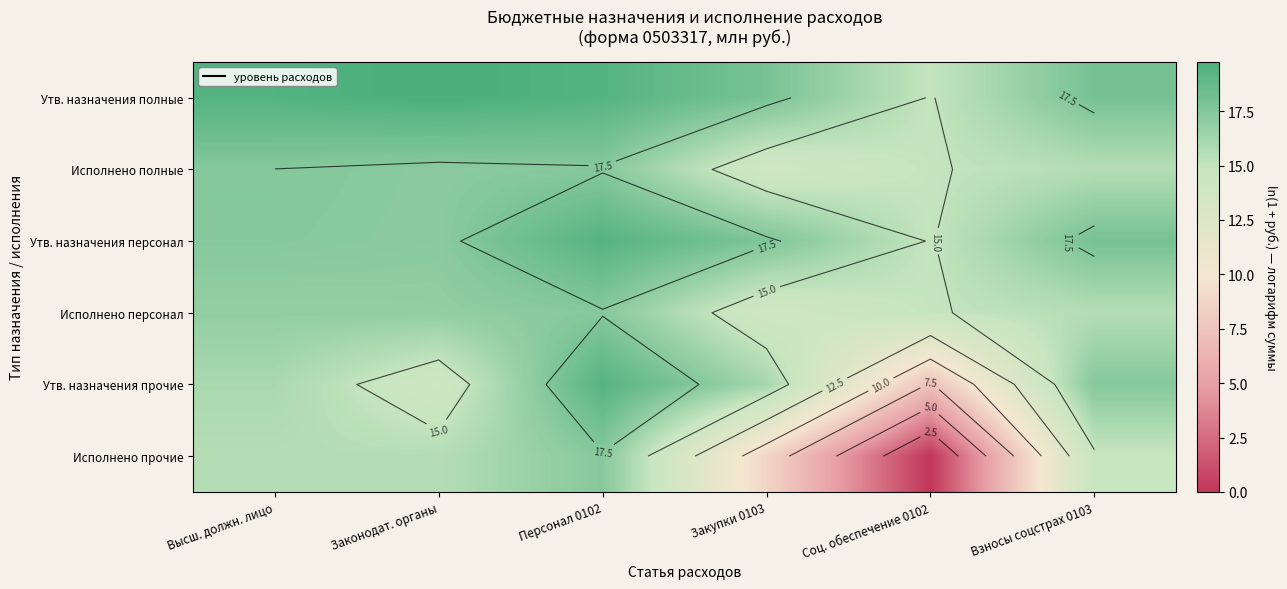

What is the average value of the Исполнено прочие series?

12.0